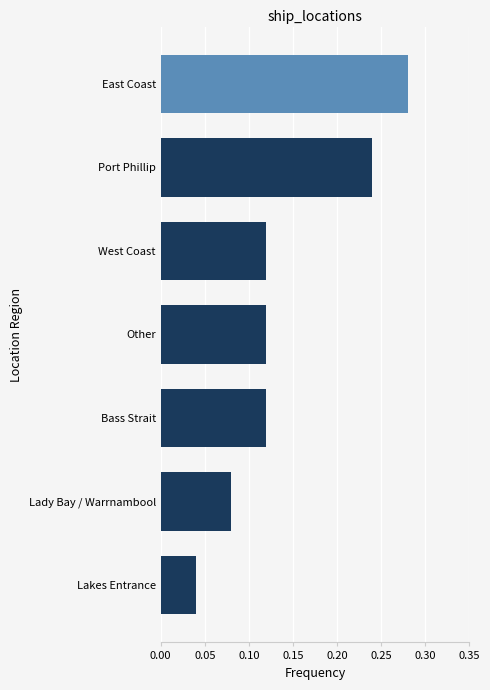

The value at Bass Strait is 0.2. True or false?

False